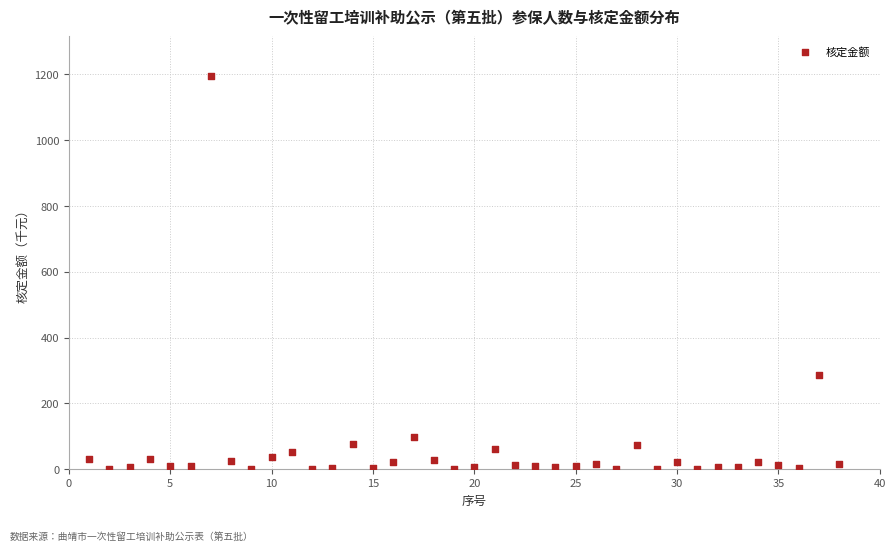

What is the range of X values (max minus min)?

37.0